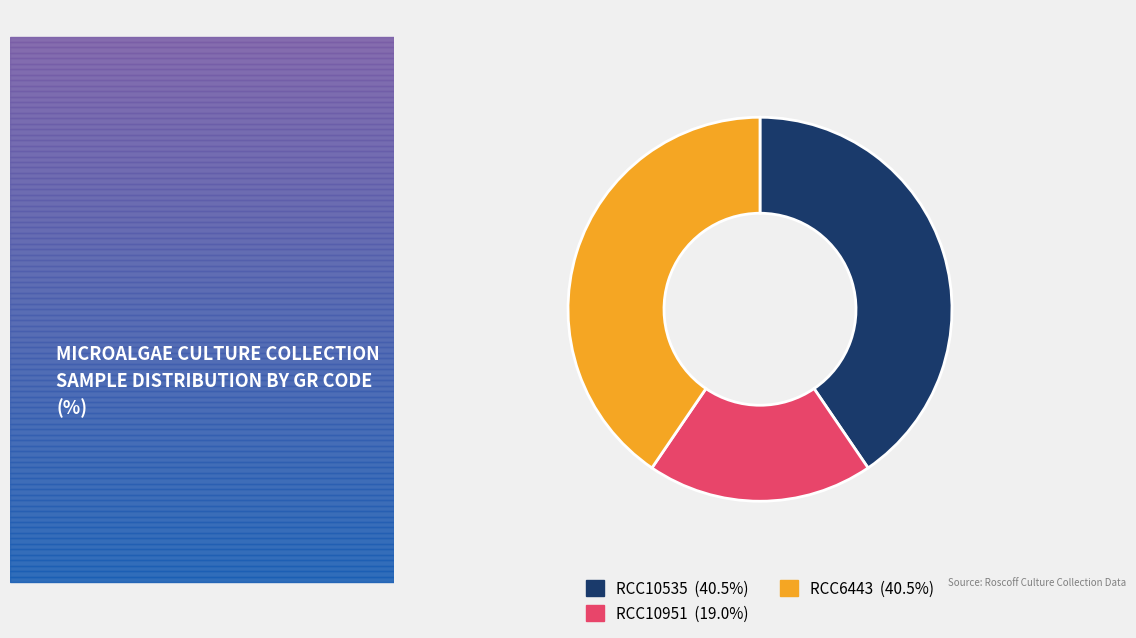

Approximately how many times larger is the value at RCC10951 compared to RCC6443?

0.5